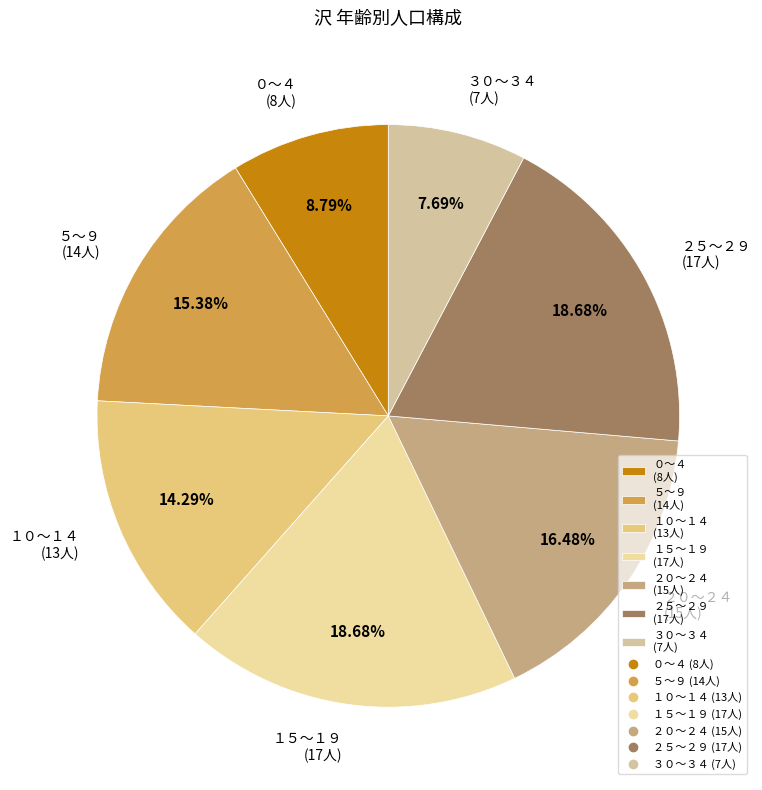

What percentage do １０～１４ and ０～４ together represent?

23.1%